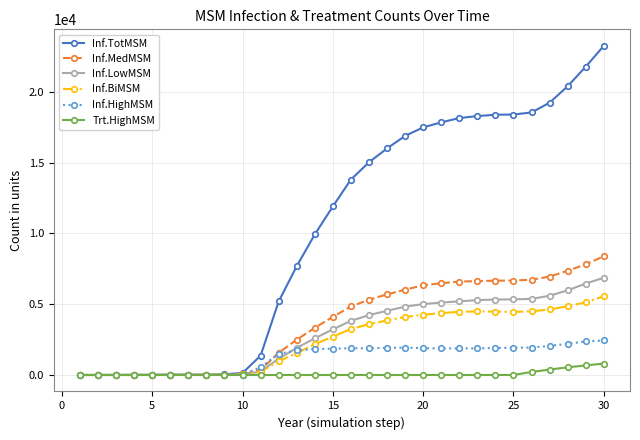

At how many categories does at least one series exceed 19712?

3